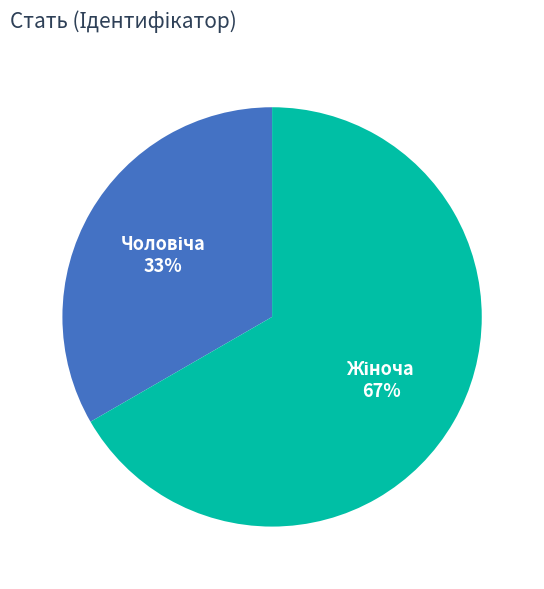

To the nearest percent, what is the average slice percentage?

50%